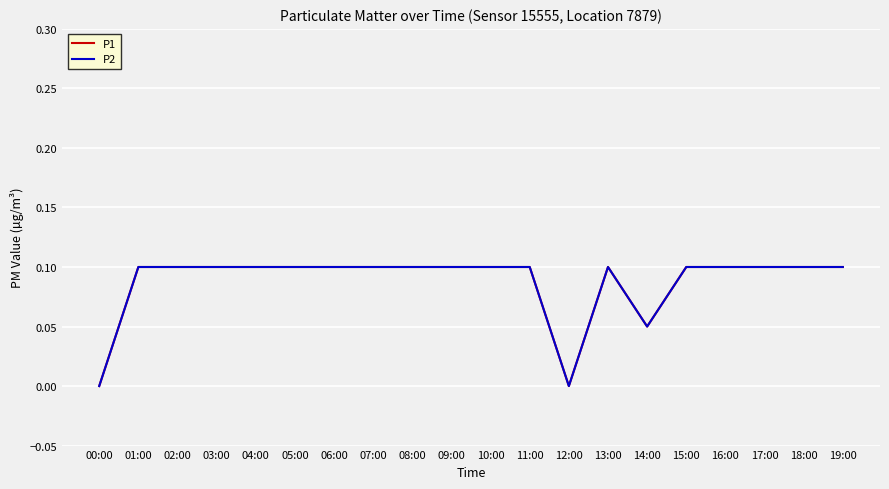

What is the label of the 7th point from the right?

13:00